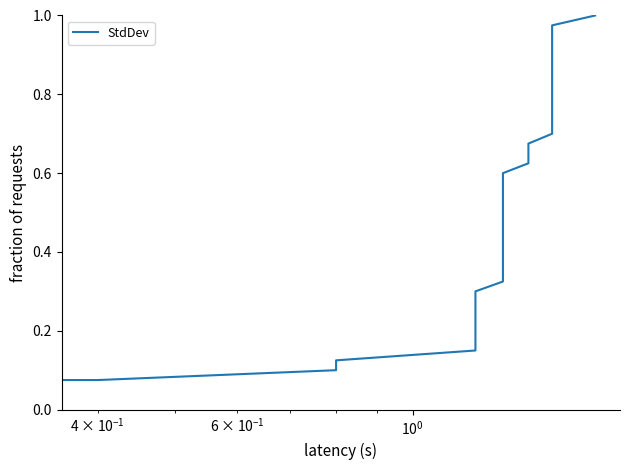

True or false: the data has more than 0 interior local peaks.

False